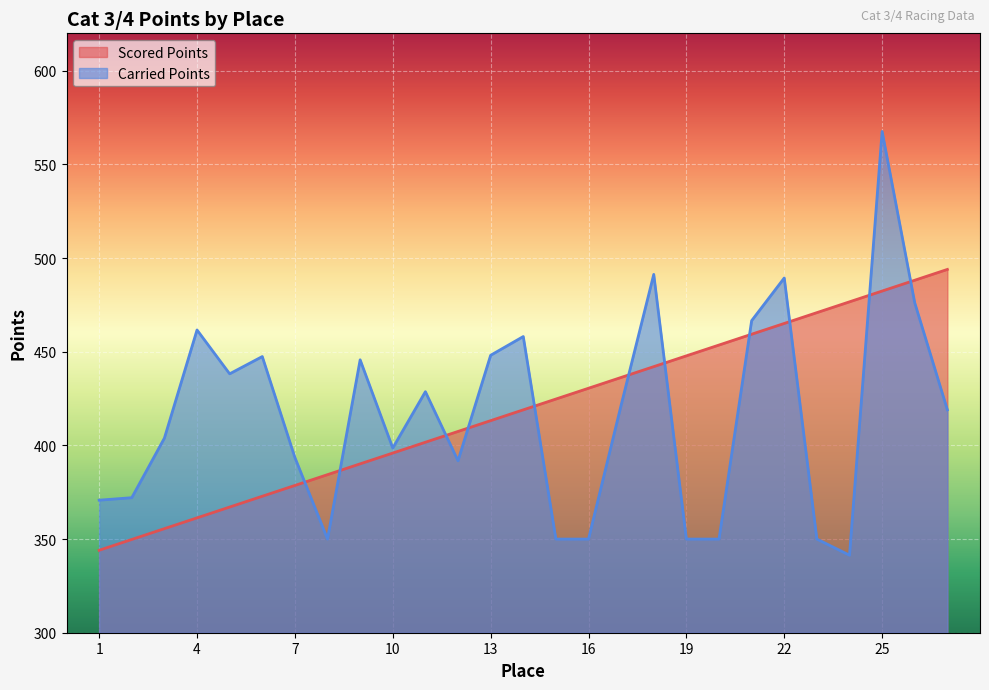

What are all the series names shown in the legend?

Scored Points, Carried Points